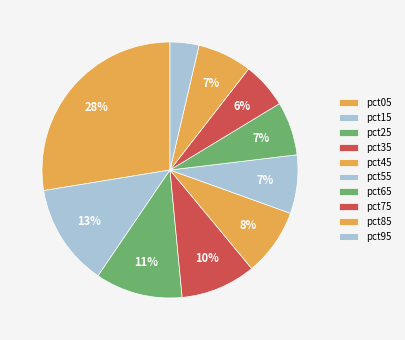

Rank the categories by value from highest to lowest.

pct05, pct15, pct25, pct35, pct45, pct55, pct85, pct65, pct75, pct95